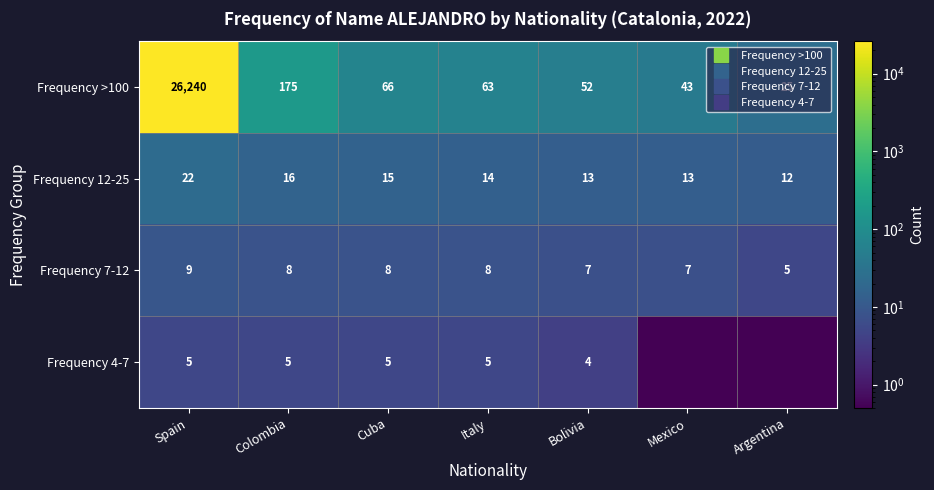

The value of Frequency 4-7 at Spain is 5.0. True or false?

True